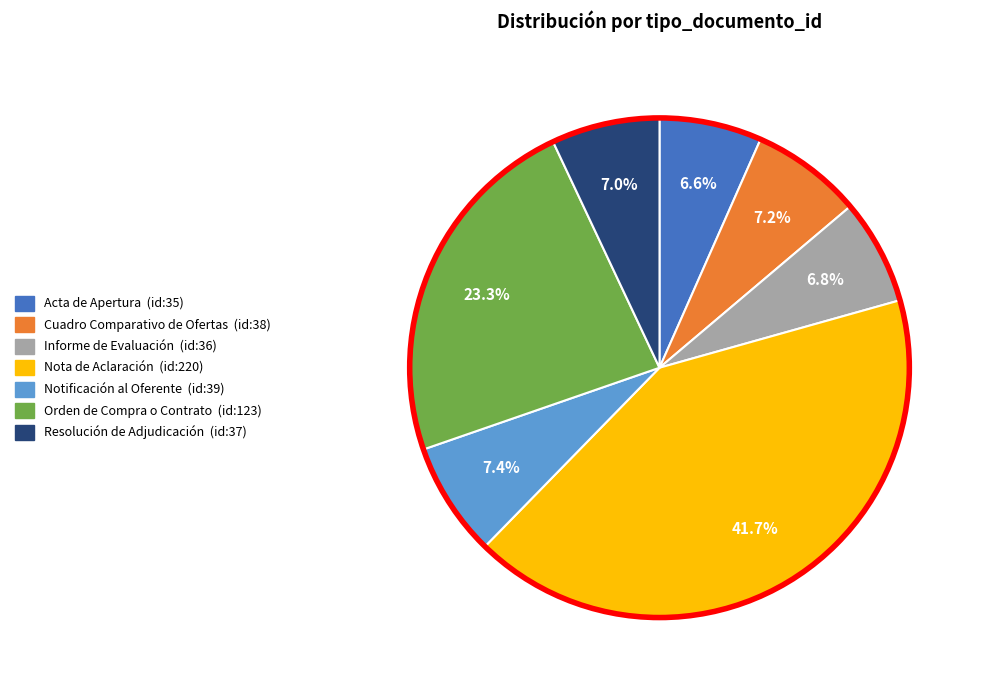

How much of the chart is everything except Informe de Evaluación?

93.2%